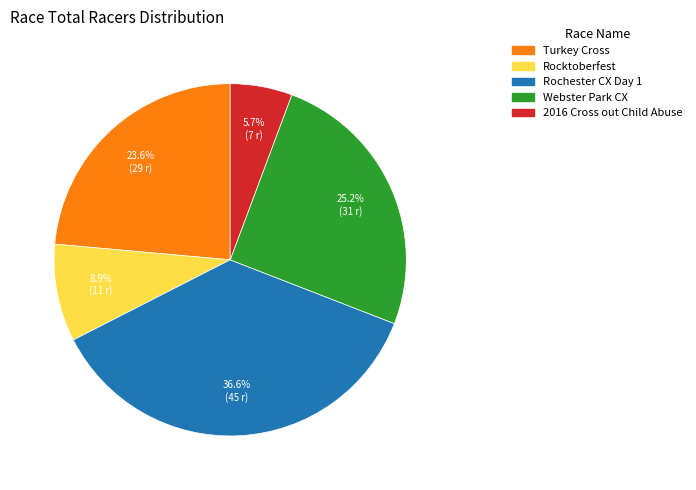

Does any single category account for the majority?

No